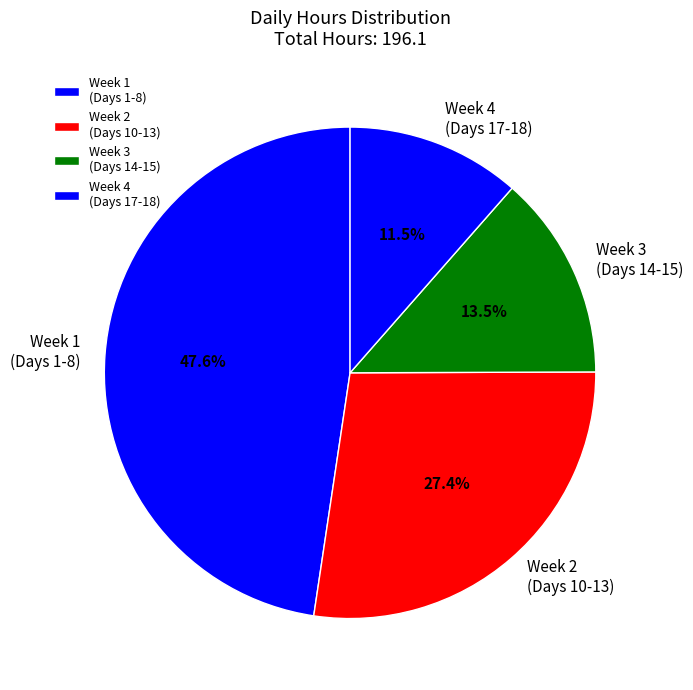

Which category has the biggest portion of the pie?

Week 1 (Days 1-8)